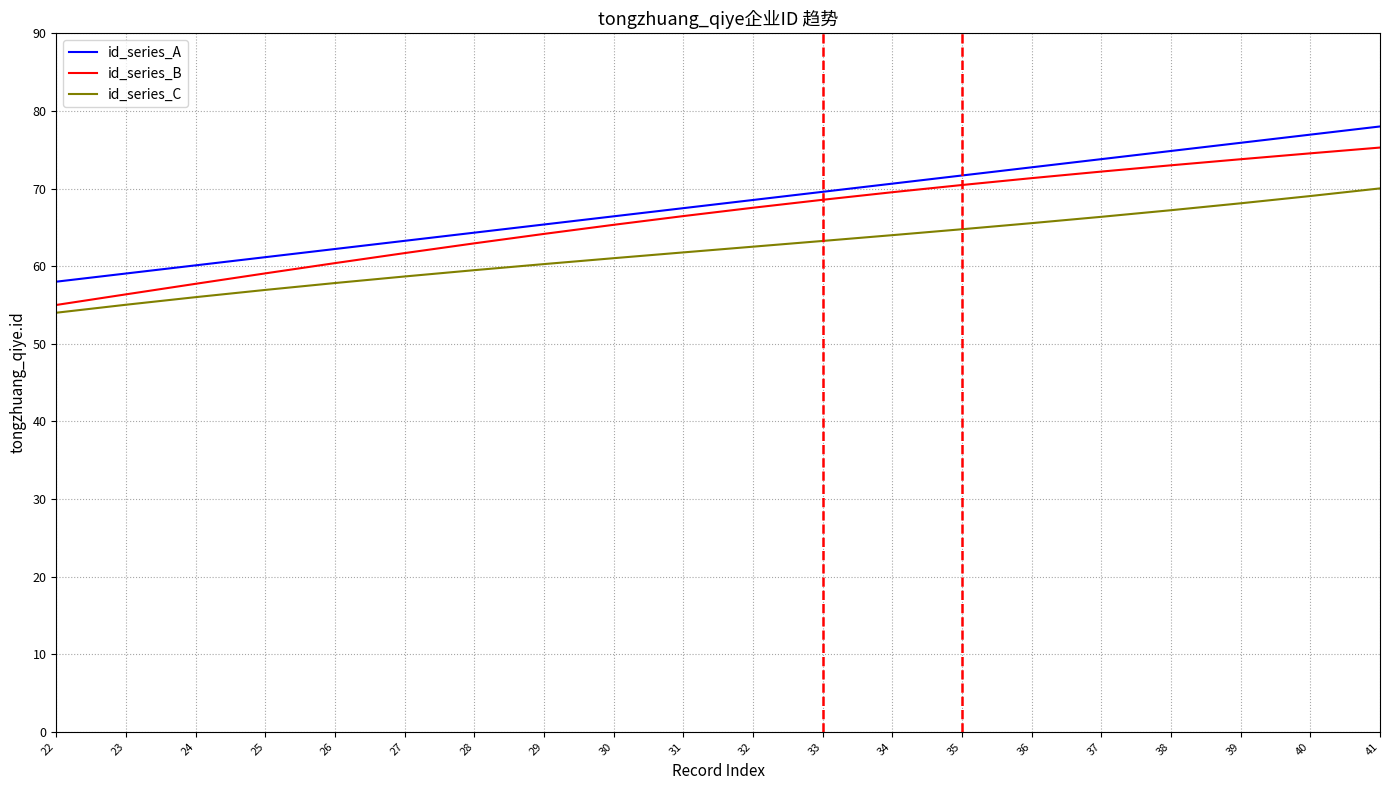

How many lines are shown in the chart?

3